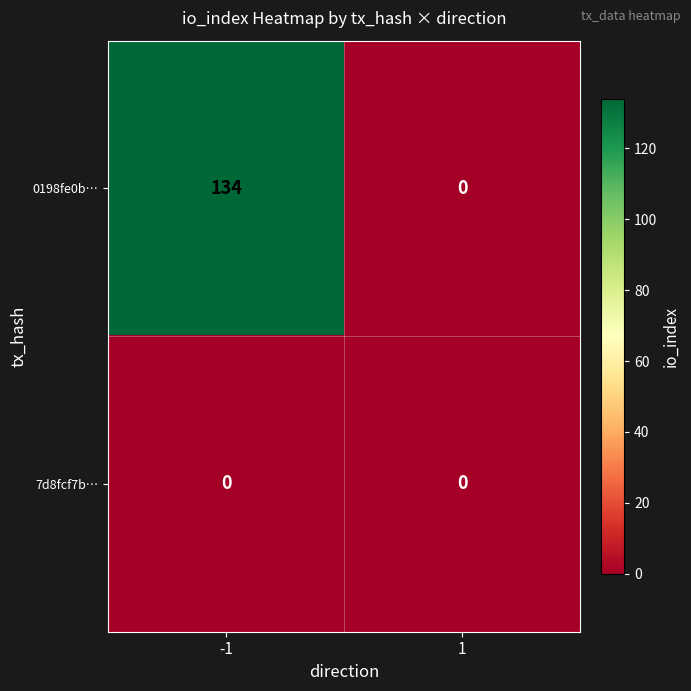

The value of 0198fe0b… at -1 is 32. True or false?

False